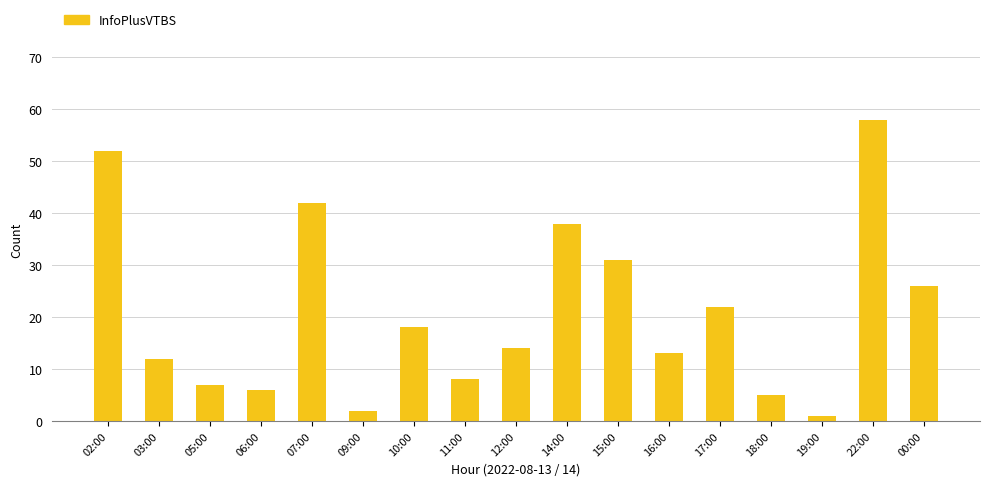

What is the value of the 1st bar from the left?

52